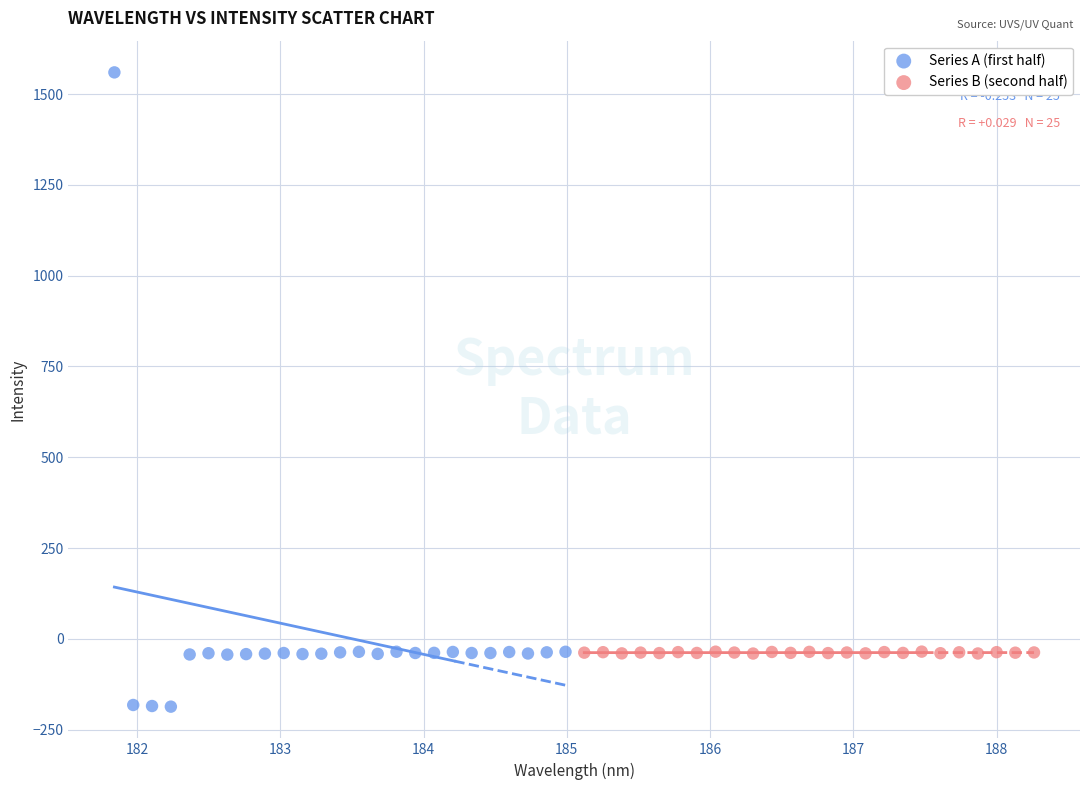

Which series contains the highest Y value?

Series A (first half)